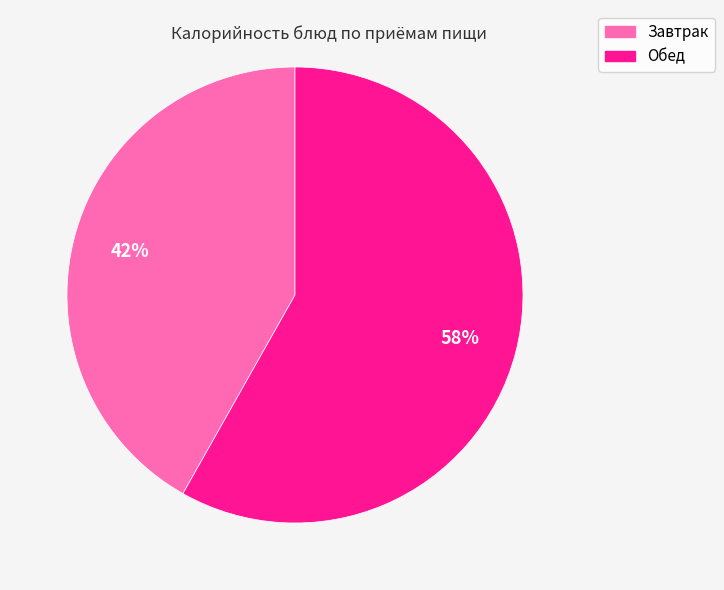

To the nearest percent, what is the average slice percentage?

50%